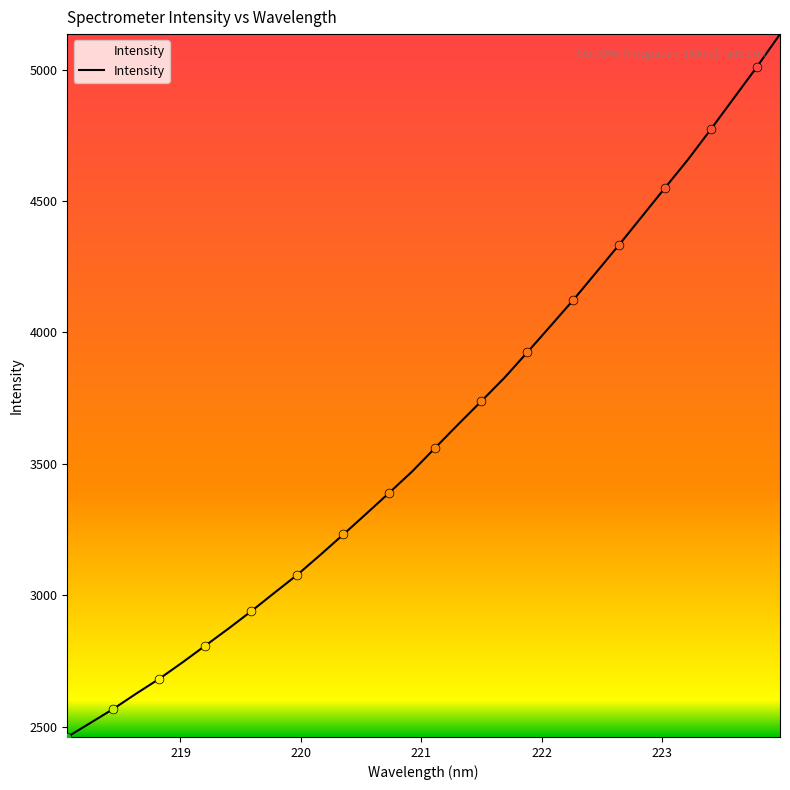

What is the difference between the maximum and minimum values?

2673.9